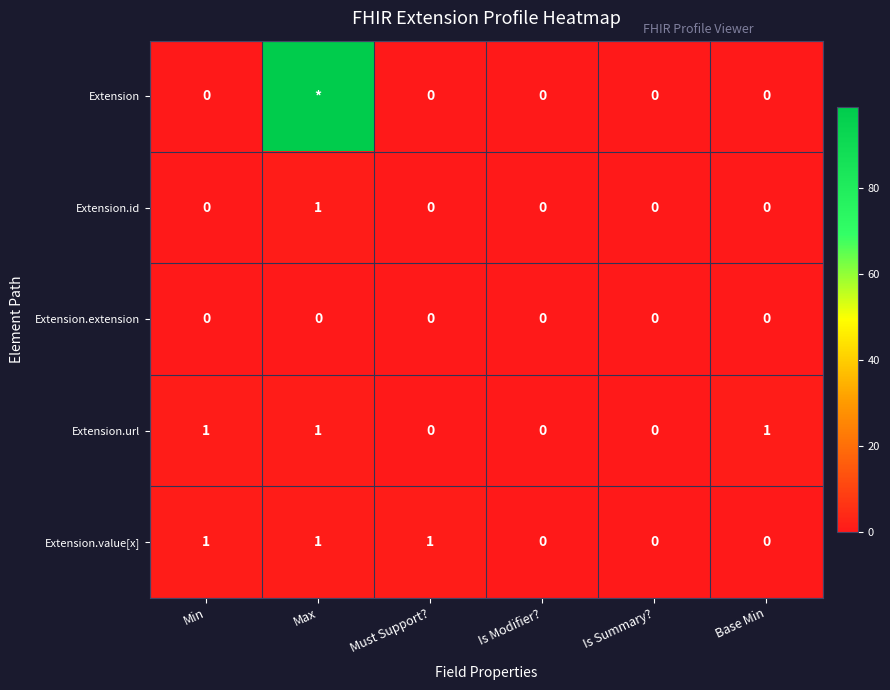

Between Min and Base Min, which series saw the biggest shift?

Extension.value[x]